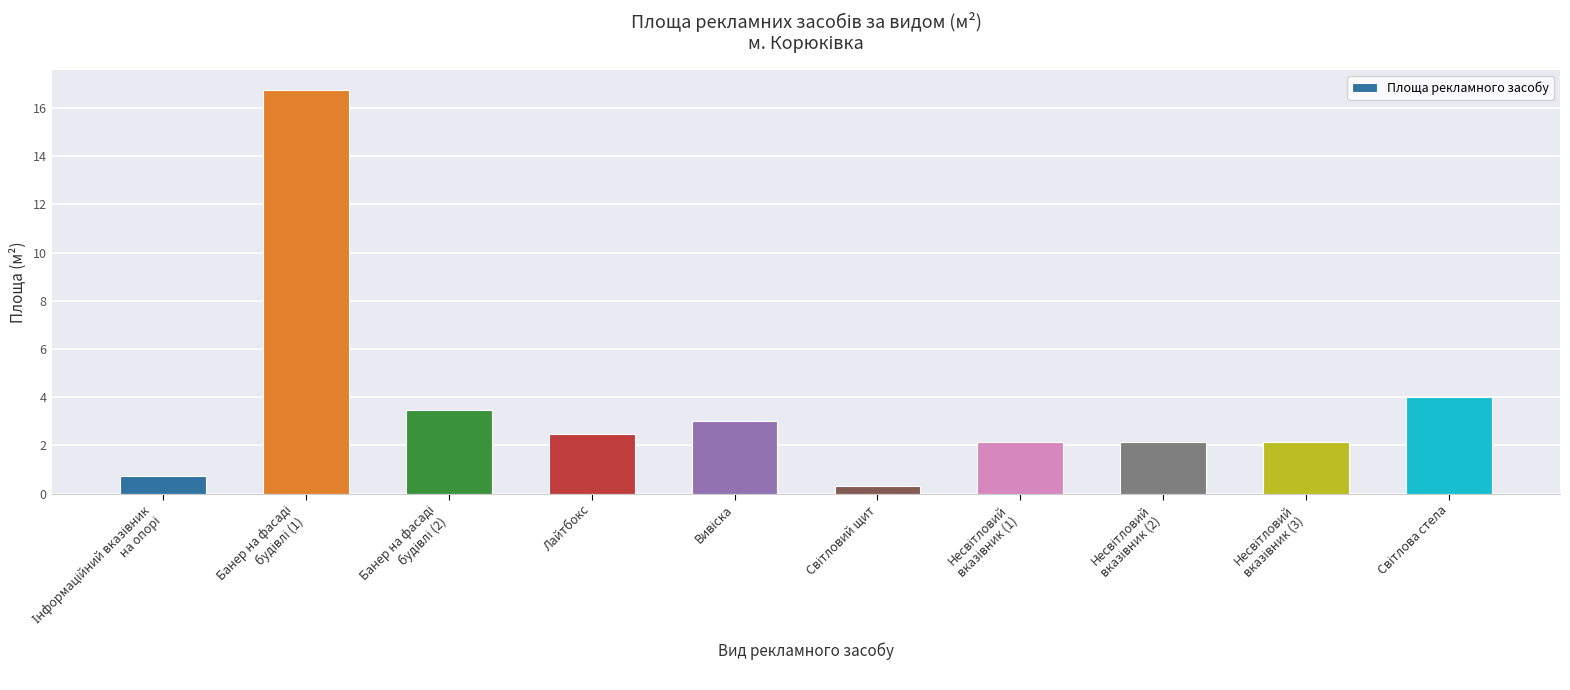

What is the smallest value displayed?

0.3